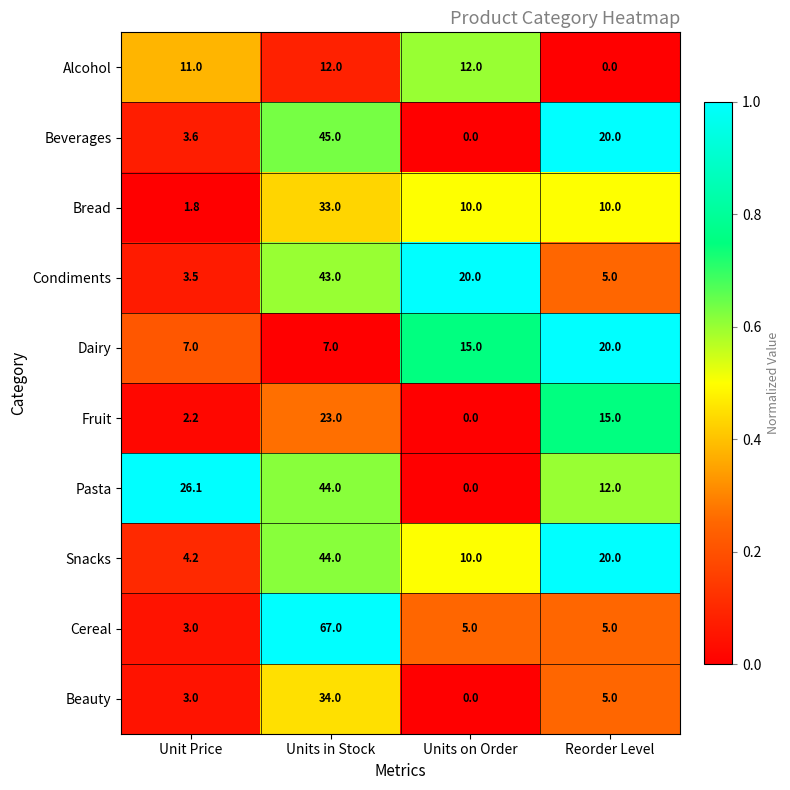

What is the difference between the maximum and minimum values in the Cereal series?

64.0